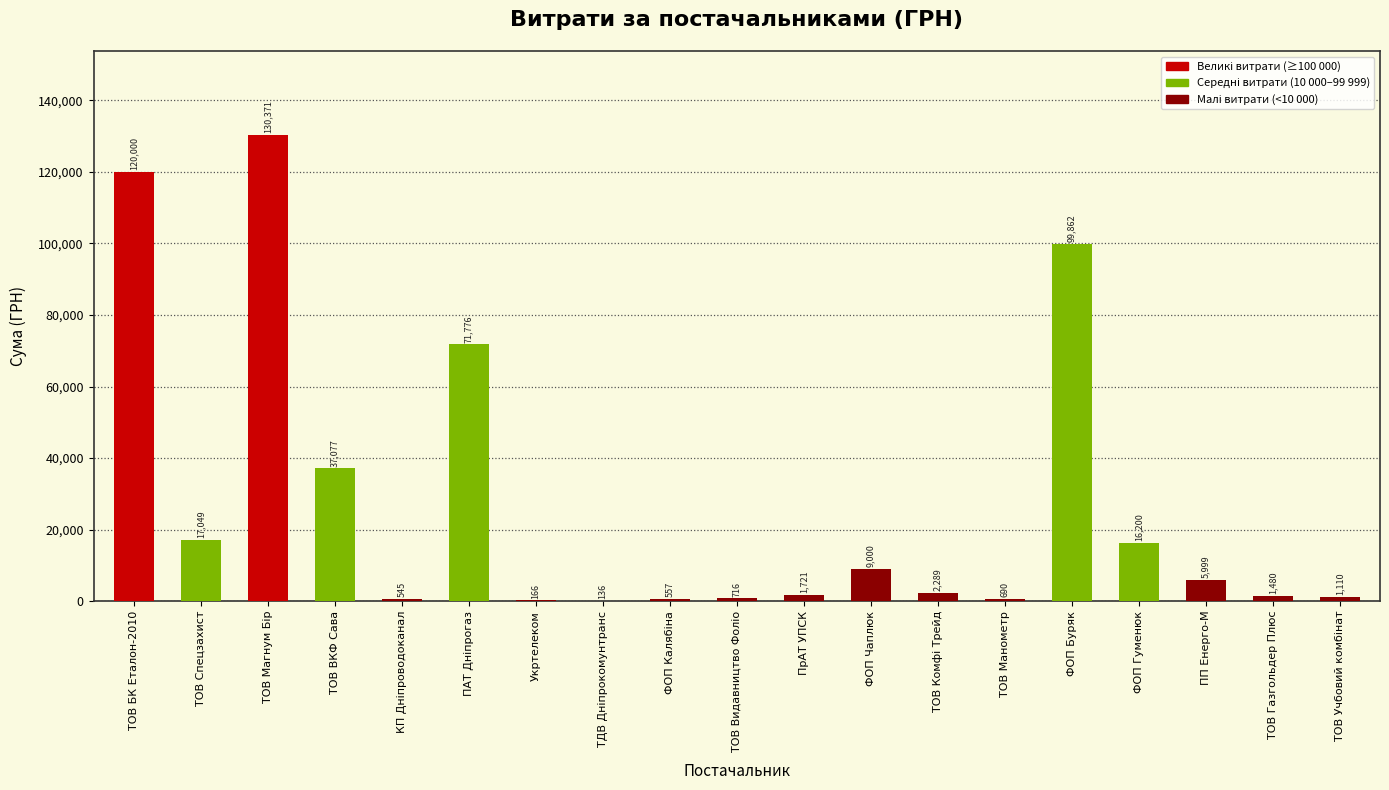

What is the maximum value shown in the chart?

130371.0